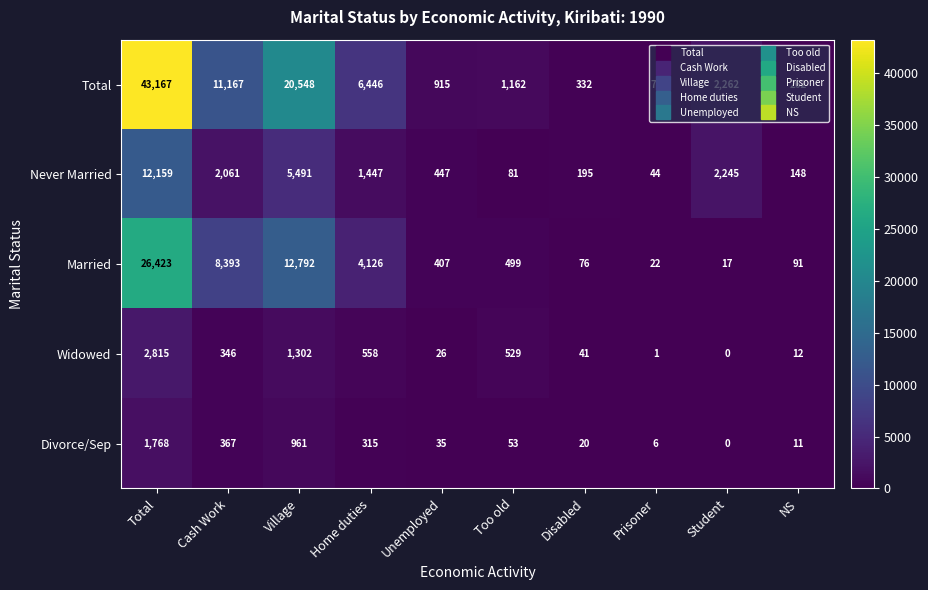

What is the difference between the Never Married values at NS and Total?

12011